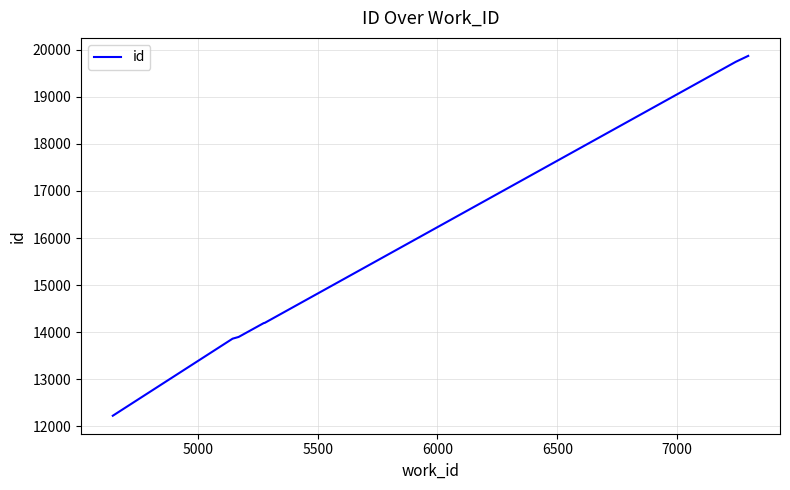

What is the difference between the maximum and minimum values?

7644